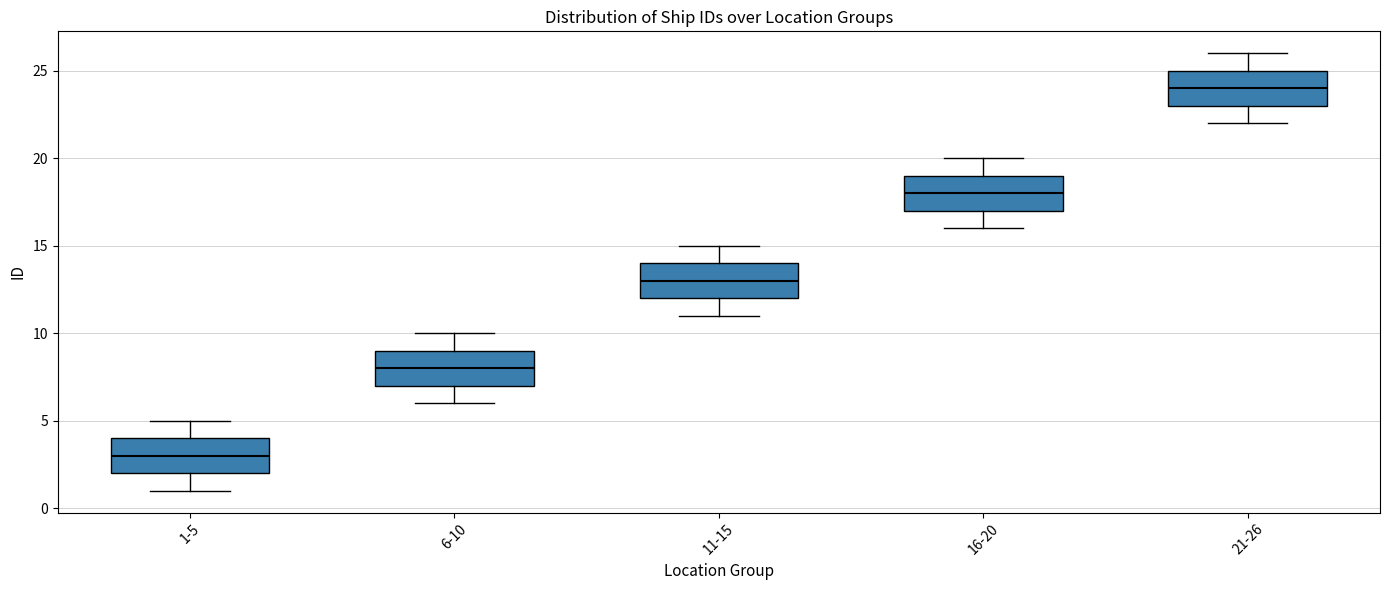

Which box's median line is the lowest?

1-5